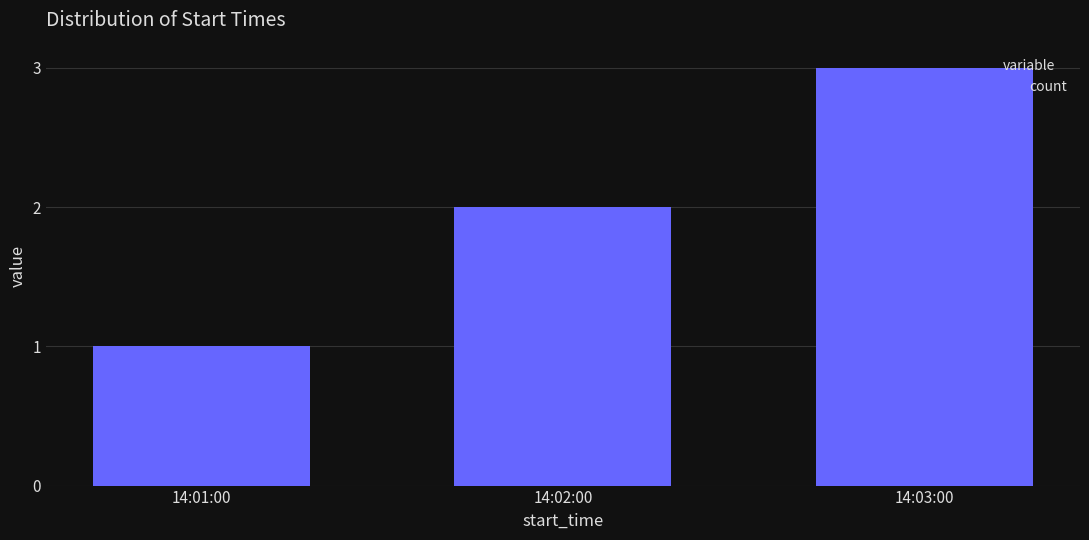

List the labels in order of value, smallest first.

14:01:00, 14:02:00, 14:03:00